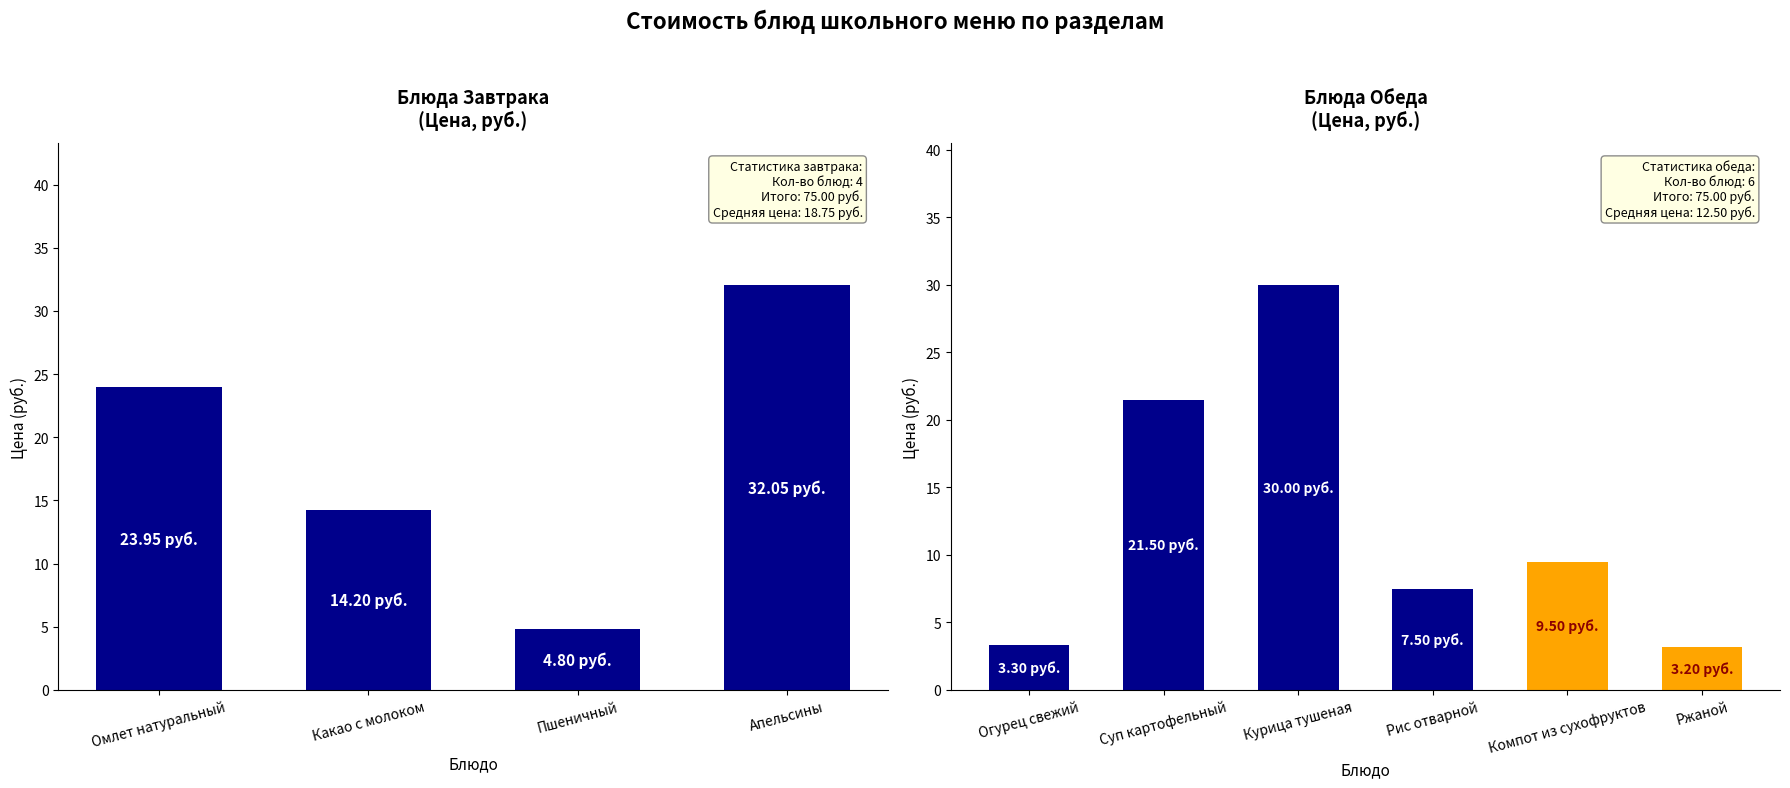

List the labels in order of value, smallest first.

Ржаной, Огурец свежий порционный, Пшеничный, Рис отварной, Компот из сухофруктов, Какао с молоком, Суп картофельный с горохом, Омлет натуральный, Курица тушеная с овощами, Апельсины